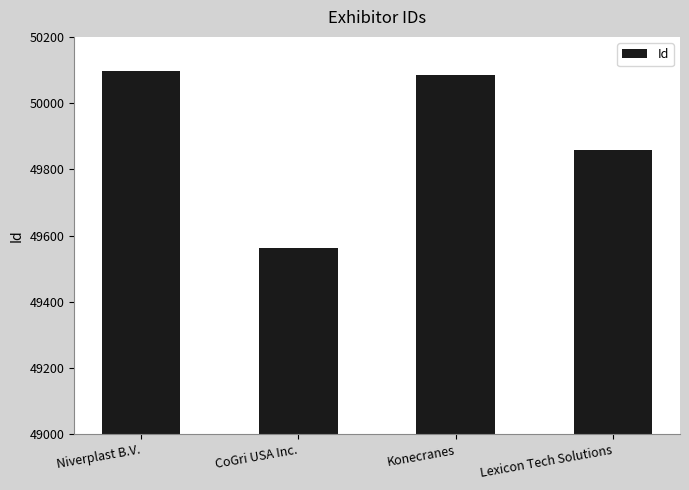

Reading left to right, list all the values displayed in this chart.

Niverplast B.V.=50096	CoGri USA Inc.=49561	Konecranes=50084	Lexicon Tech Solutions=49858